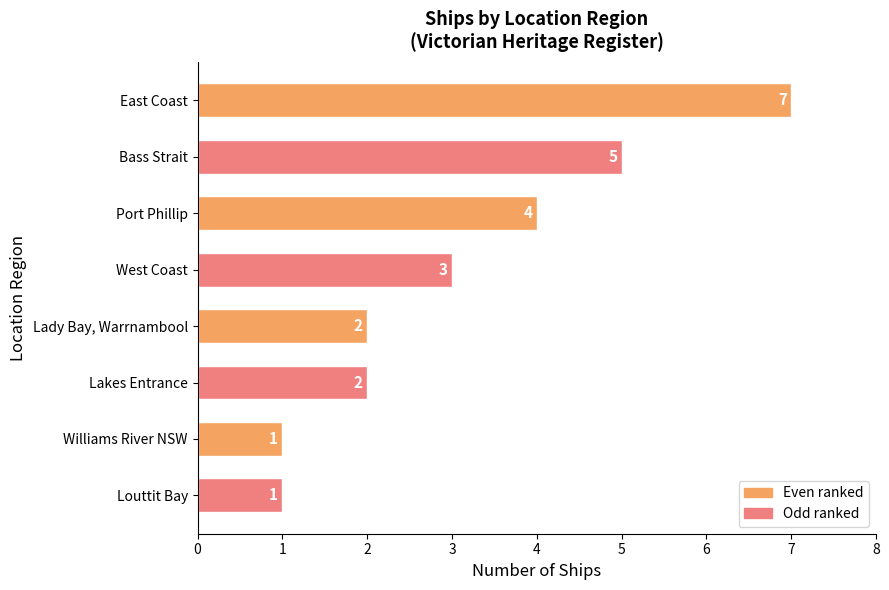

The chart shows a value of 2 at Williams River NSW. True or false?

False